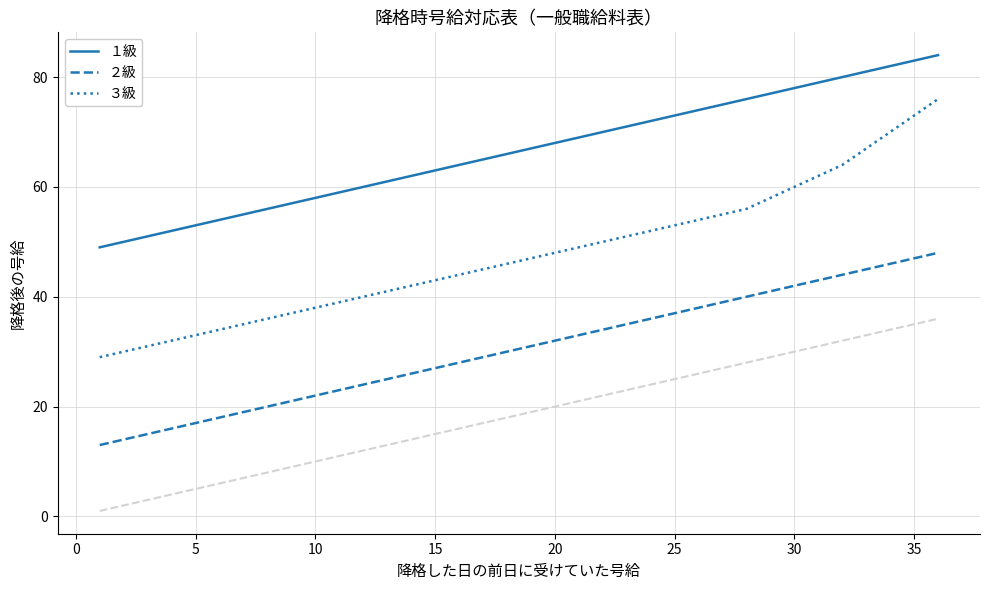

True or false: ２級 and ３級 cross at least once.

False